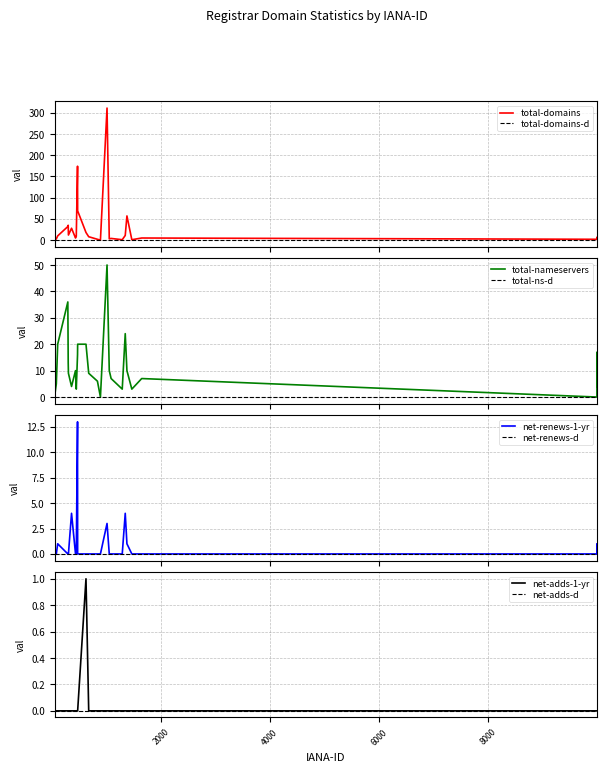

The total-domains series shows 99 at 472. True or false?

False